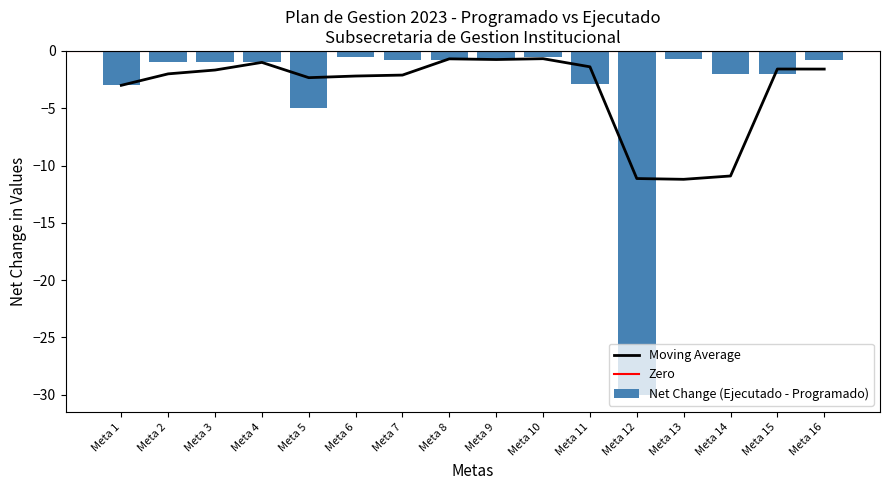

Are the bars horizontal?

No